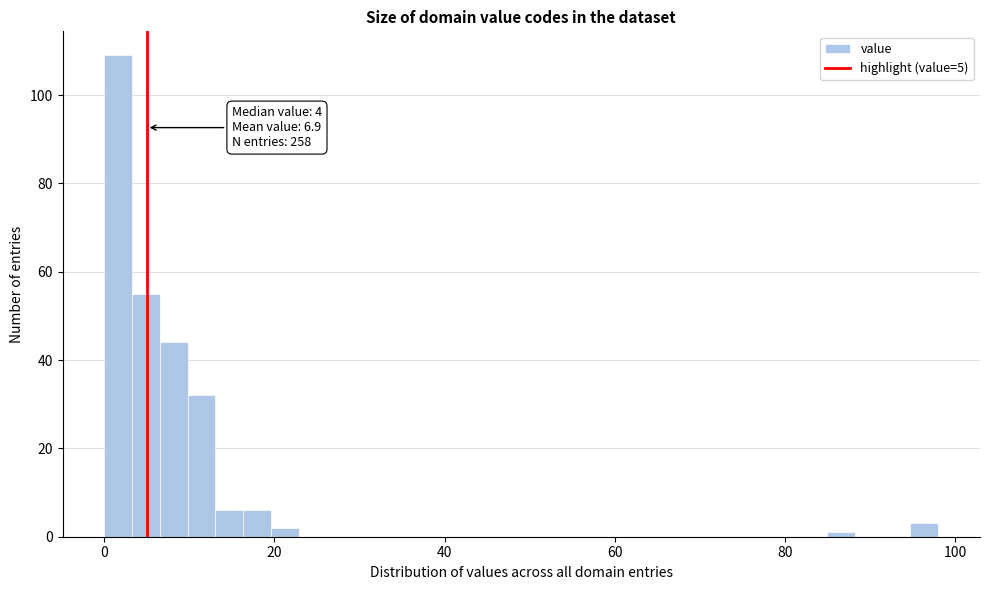

Read against the x-axis, roughly where is the centre of the tallest bar?

2